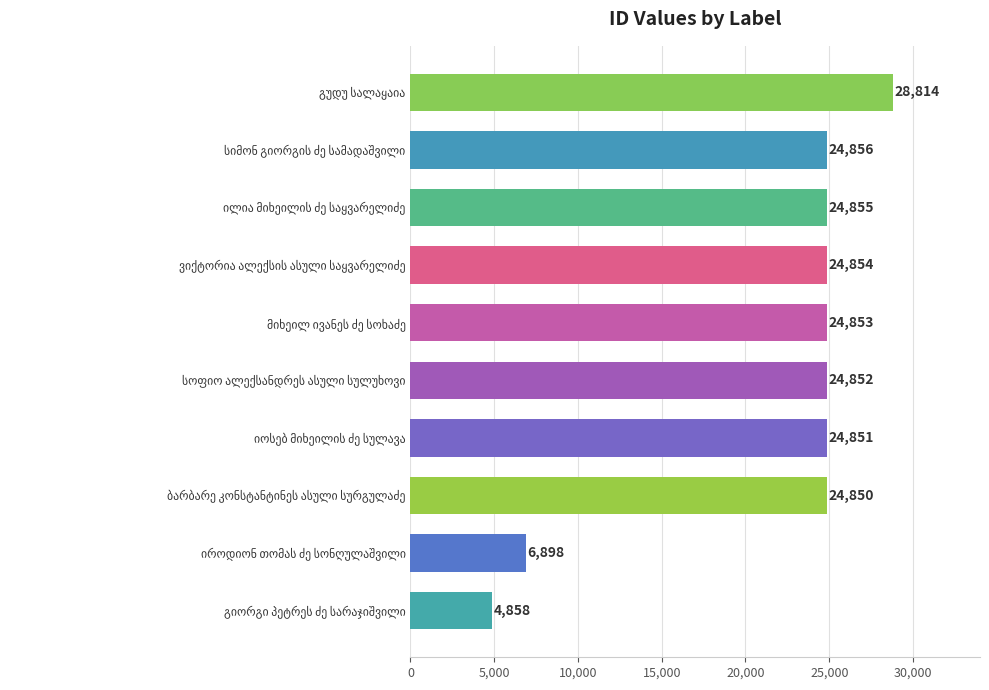

Count the number of data series in this chart.

1